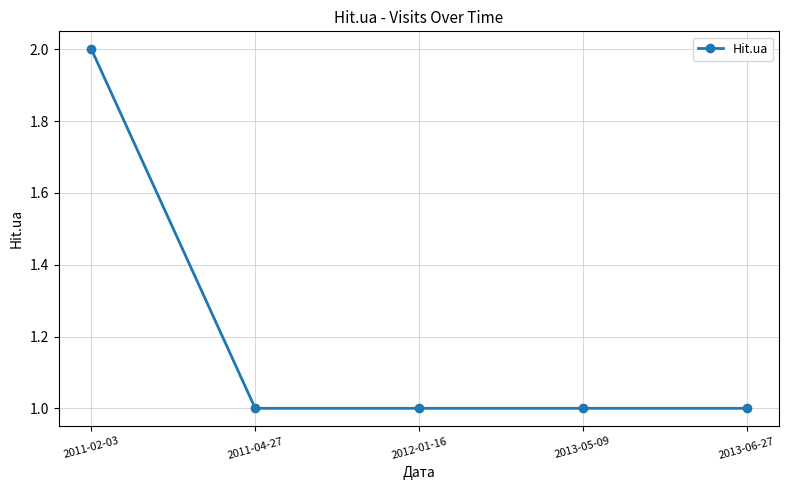

Reading right to left, what are all the values shown in this chart?

2013-06-27=1	2013-05-09=1	2012-01-16=1	2011-04-27=1	2011-02-03=2